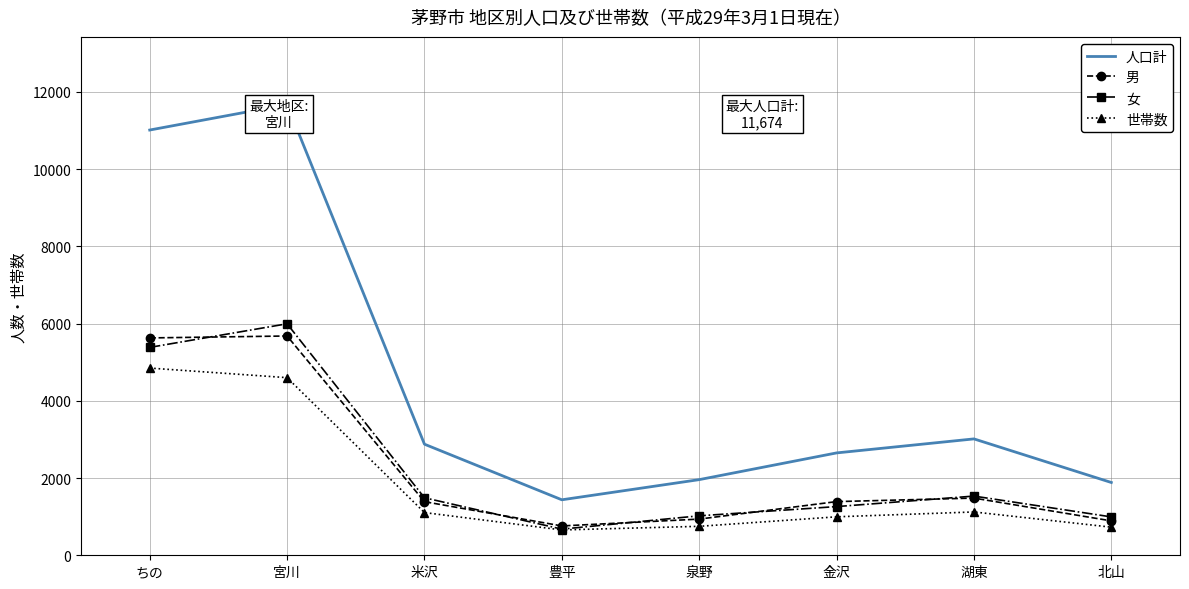

Where do 女 and 男 first cross each other?

ちの and 宮川